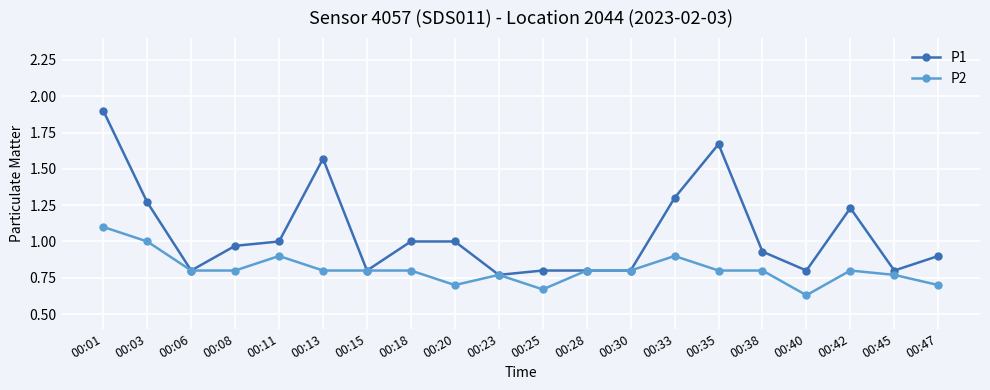

True or false: P1 has a value of 1.3 at 00:03.

True